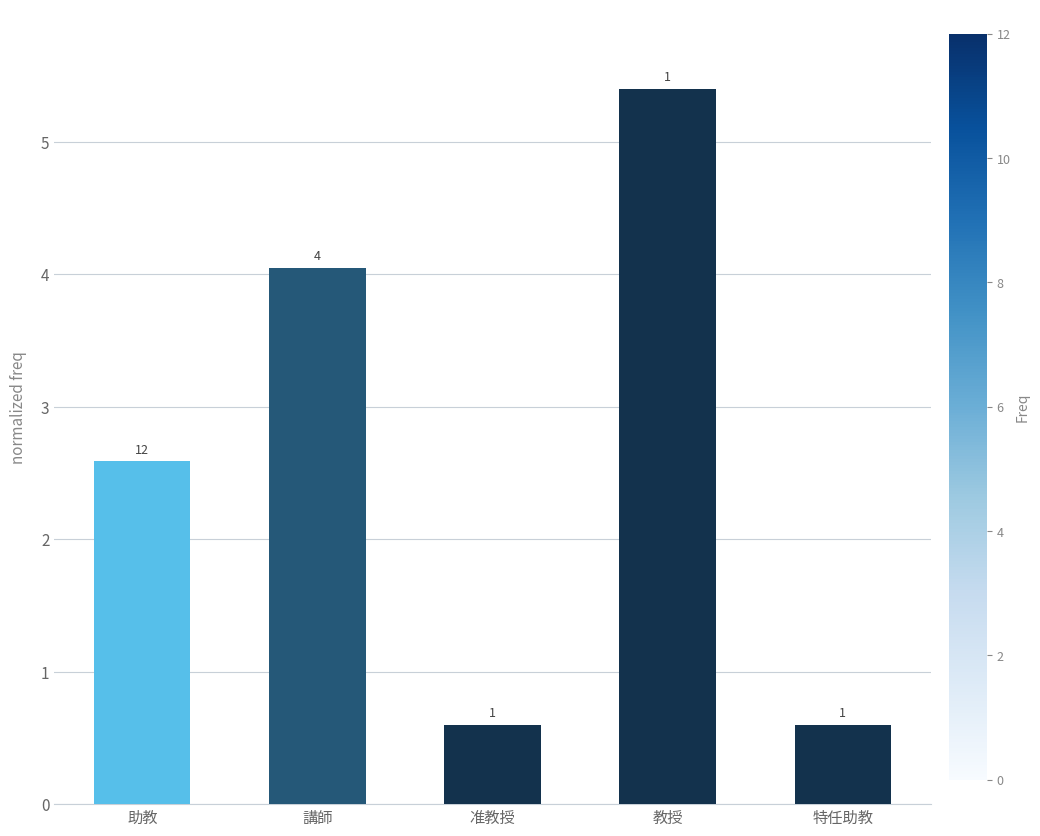

How many bars are there in total?

5